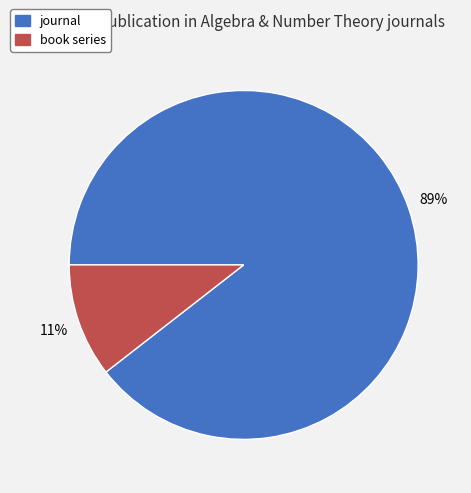

How many slices are in this pie chart?

2